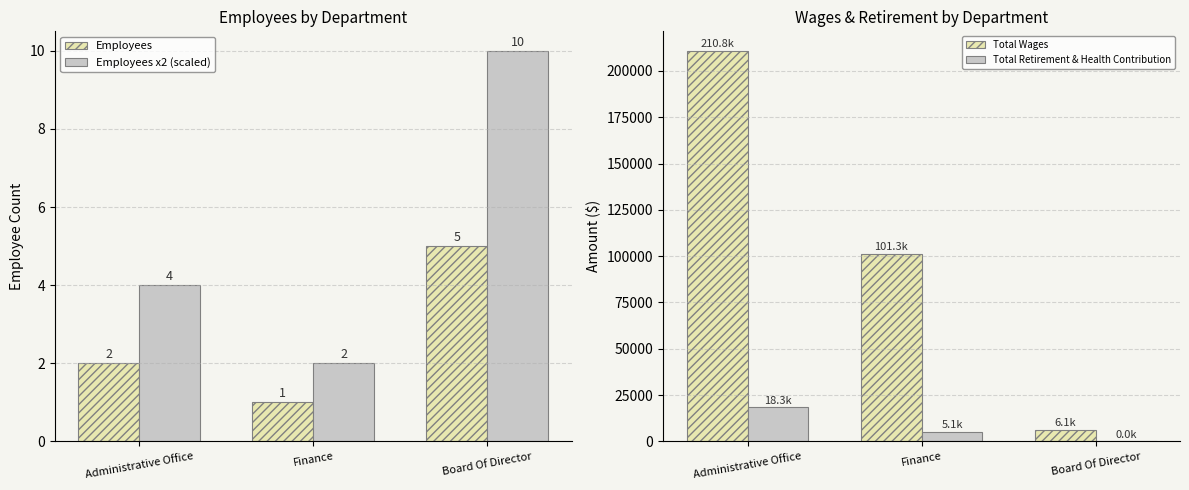

How many groups of bars are there?

3